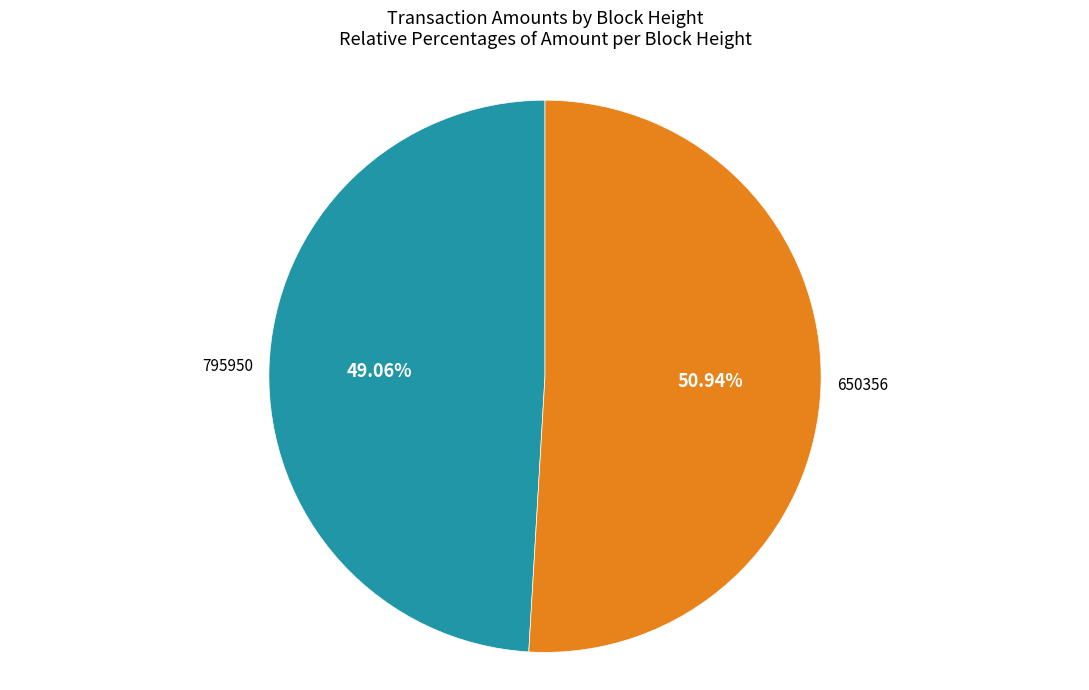

To the nearest percent, what portion does 650356 represent?

51%